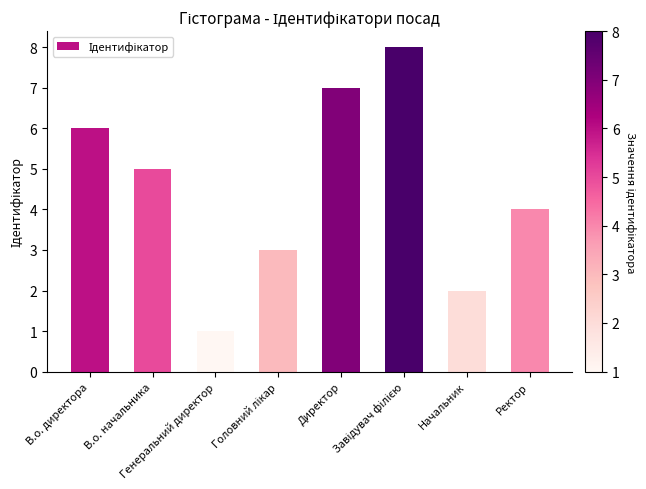

What is the maximum value shown in the chart?

8